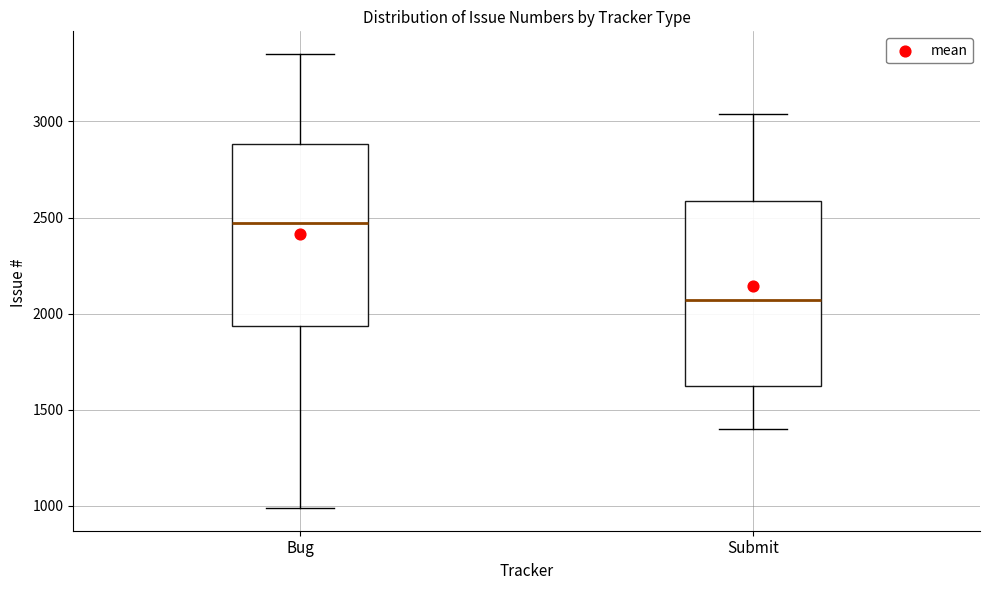

Where does the upper whisker of the box for Submit end on the y-axis? The values are not printed on the chart, so give them approximately, as read against the axis.

3050